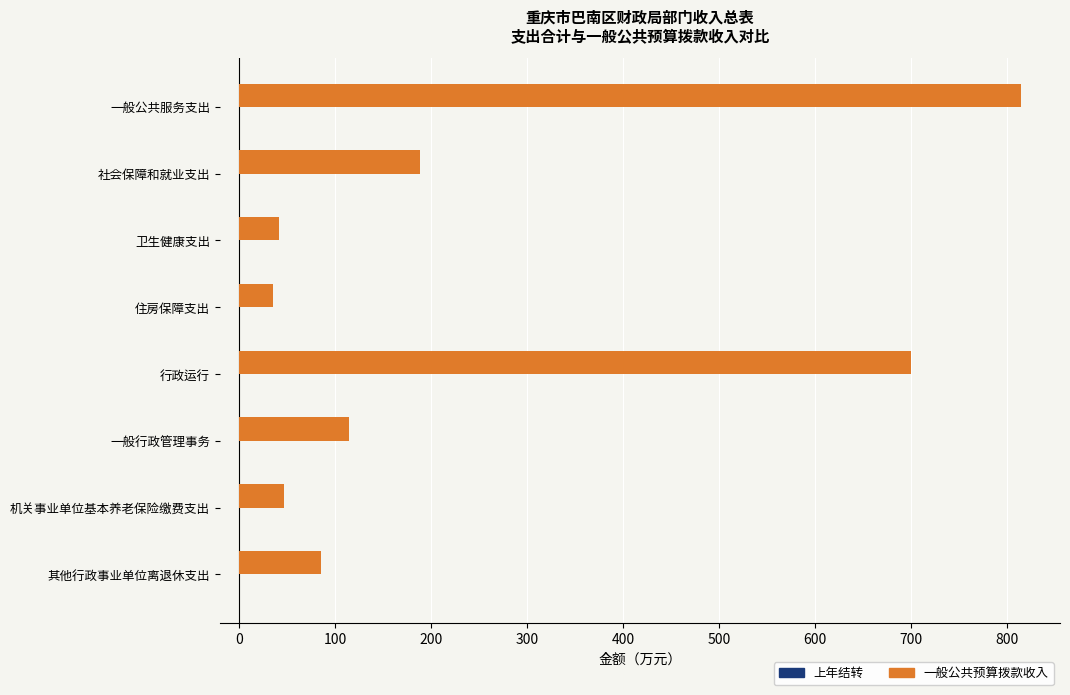

What is the average value?

253.3